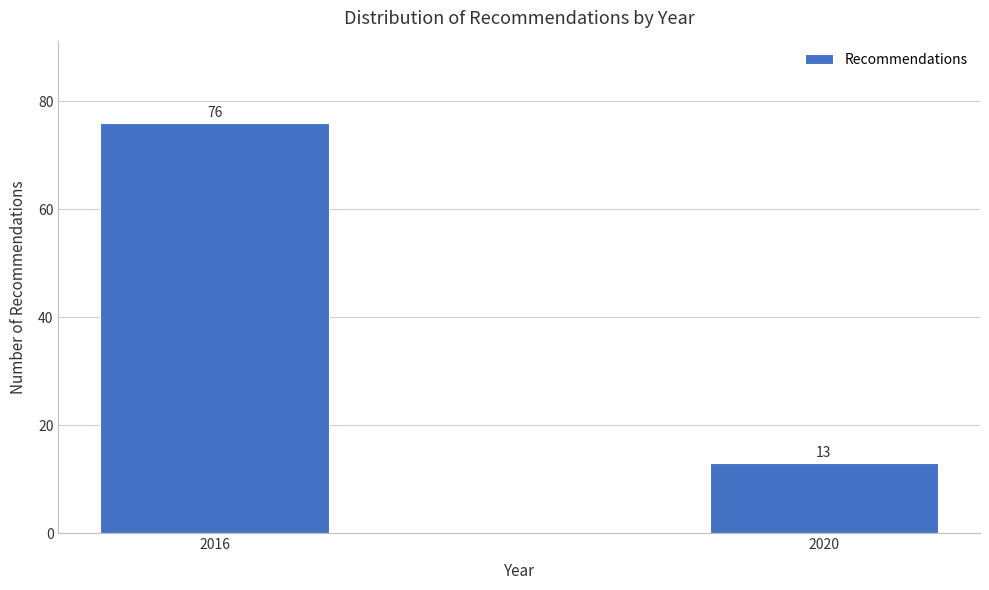

Reading right to left, extract all data points from this chart.

2020=13	2016=76